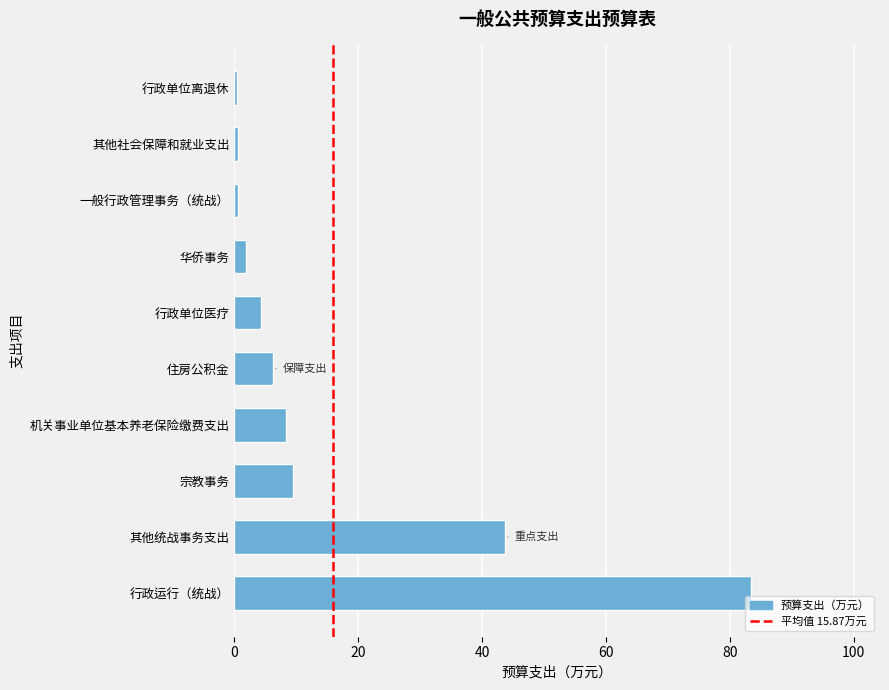

The value at 其他统战事务支出 is 74.9. True or false?

False